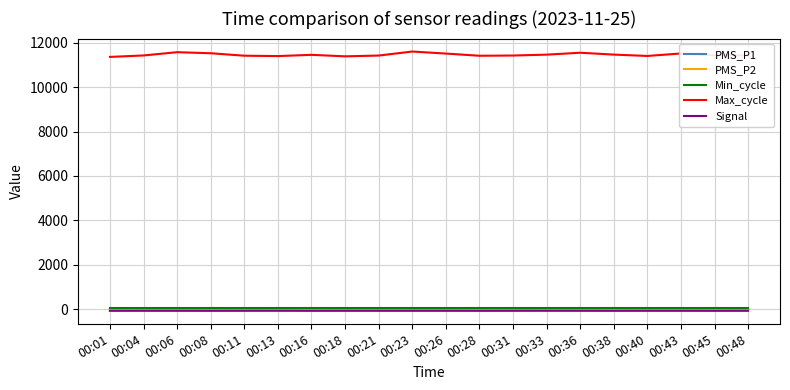

Which series has the largest total across all categories?

Max_cycle